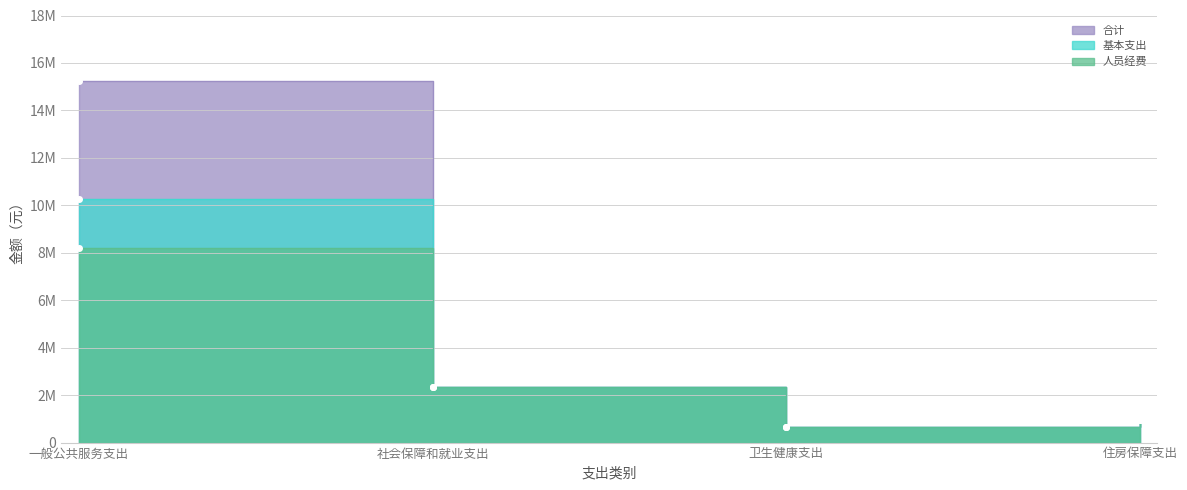

What is the sum of all 人员经费 values?

12130300